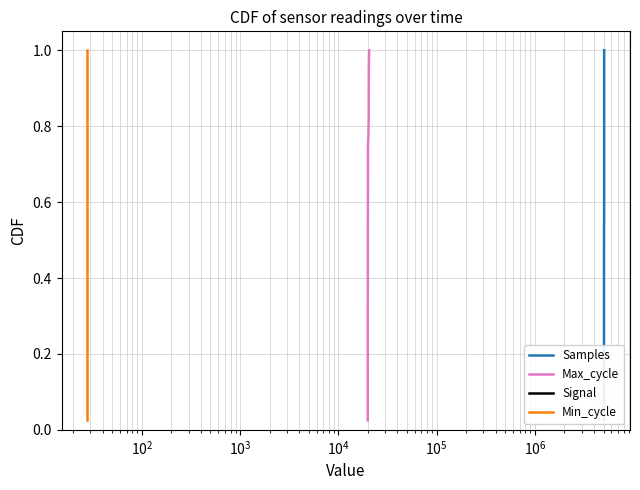

True or false: Max_cycle and Samples cross at least once.

False